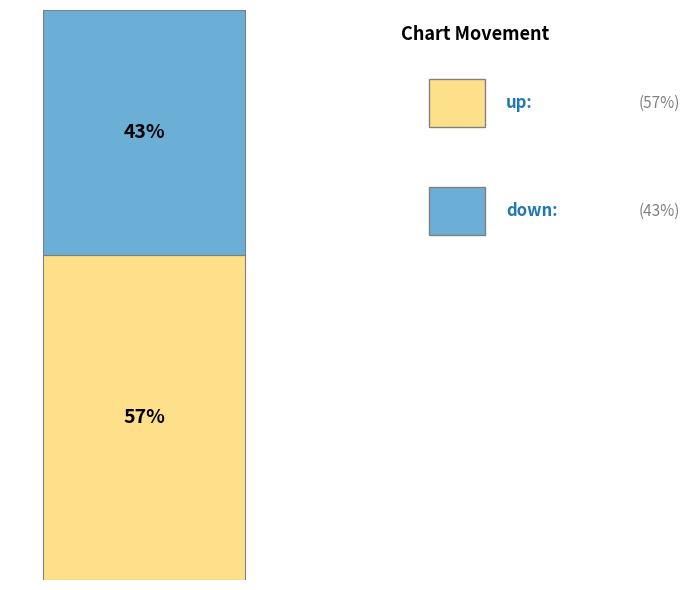

Are the bars grouped side by side (vs. stacked)?

No